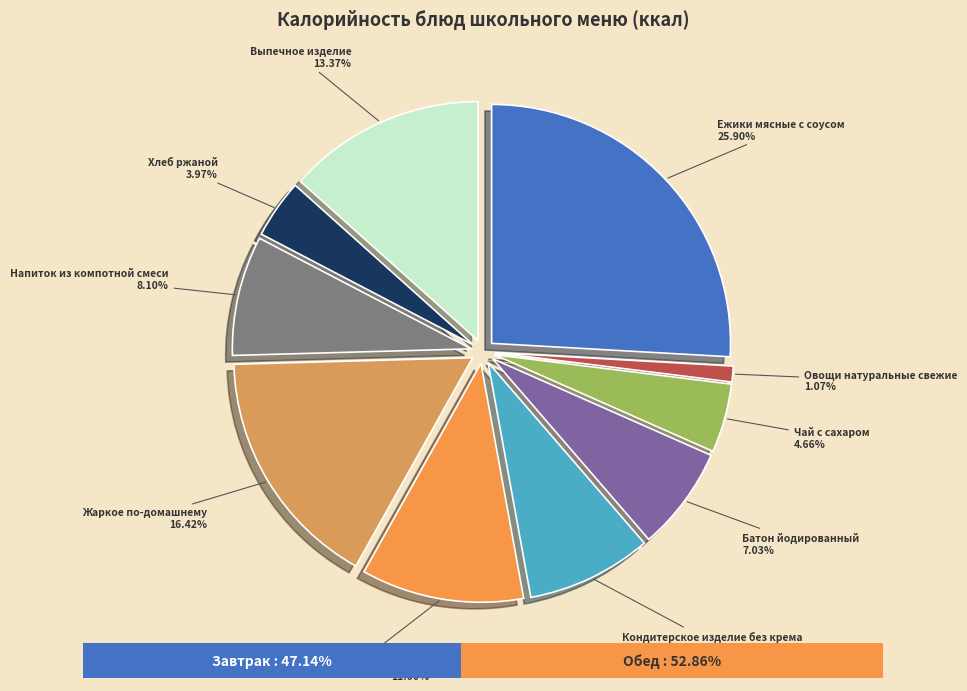

Is there a majority slice in this chart?

No